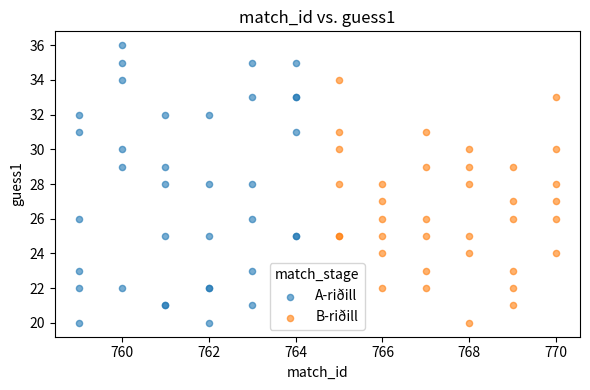

What are all the series names shown in the legend?

A-riðill, B-riðill